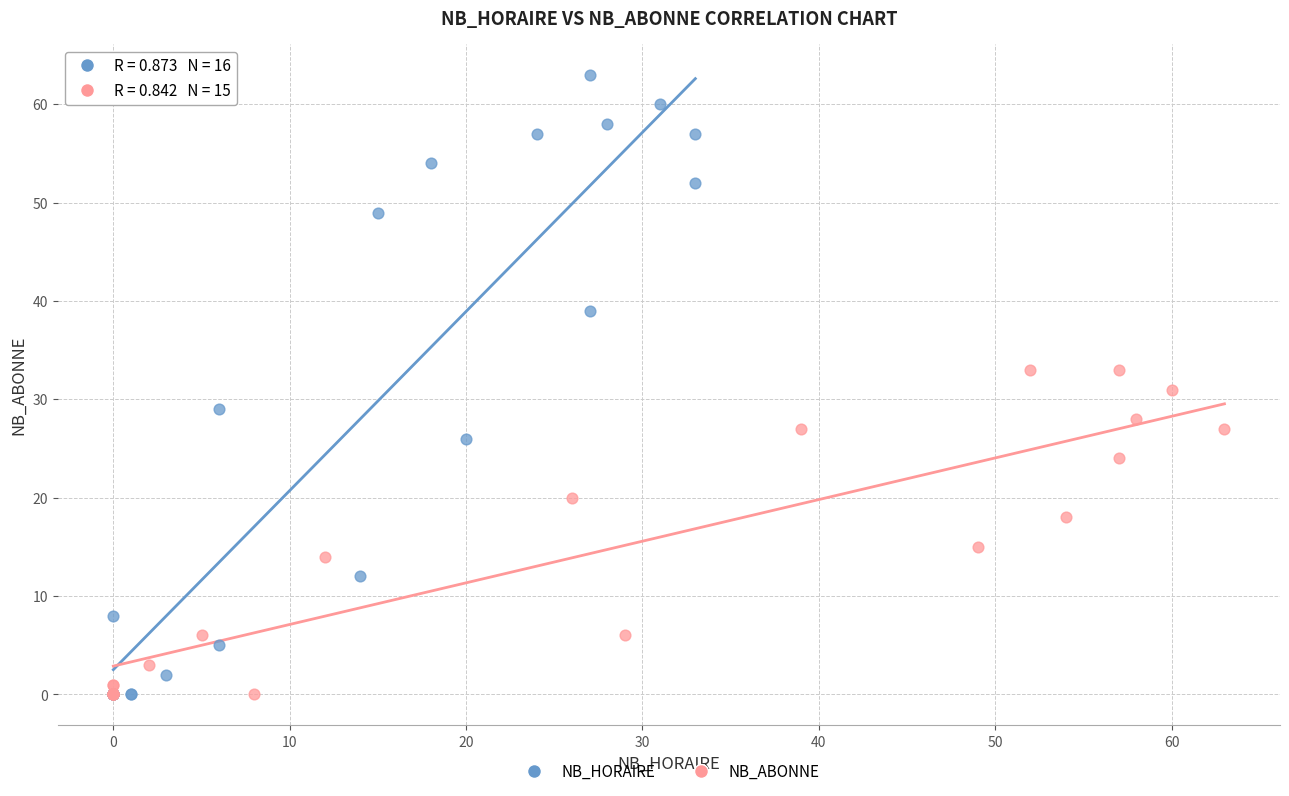

Which series has the largest Y range (max minus min)?

NB_HORAIRE